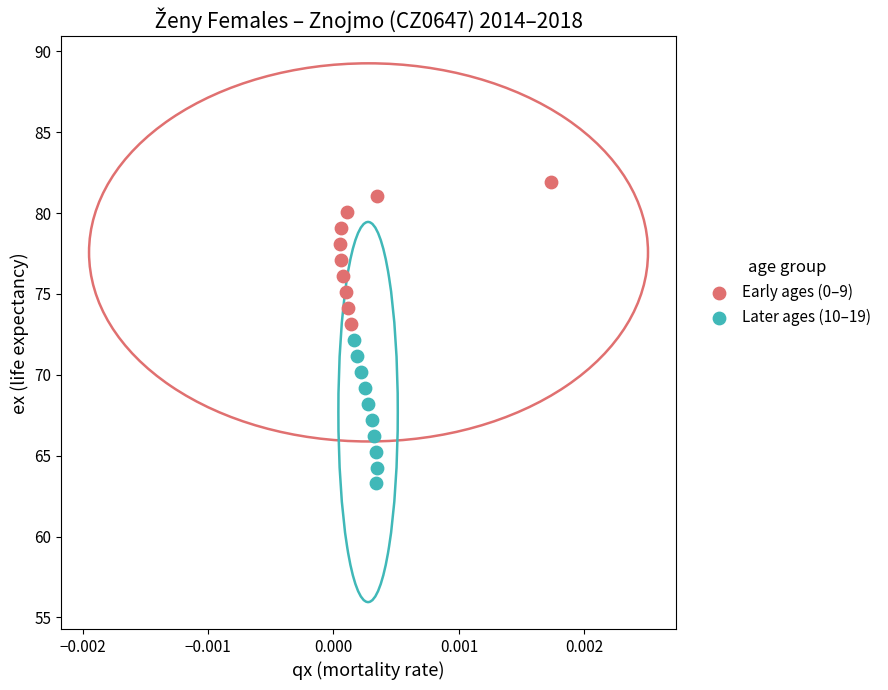

Which series contains the lowest Y value?

Later ages (10–19)